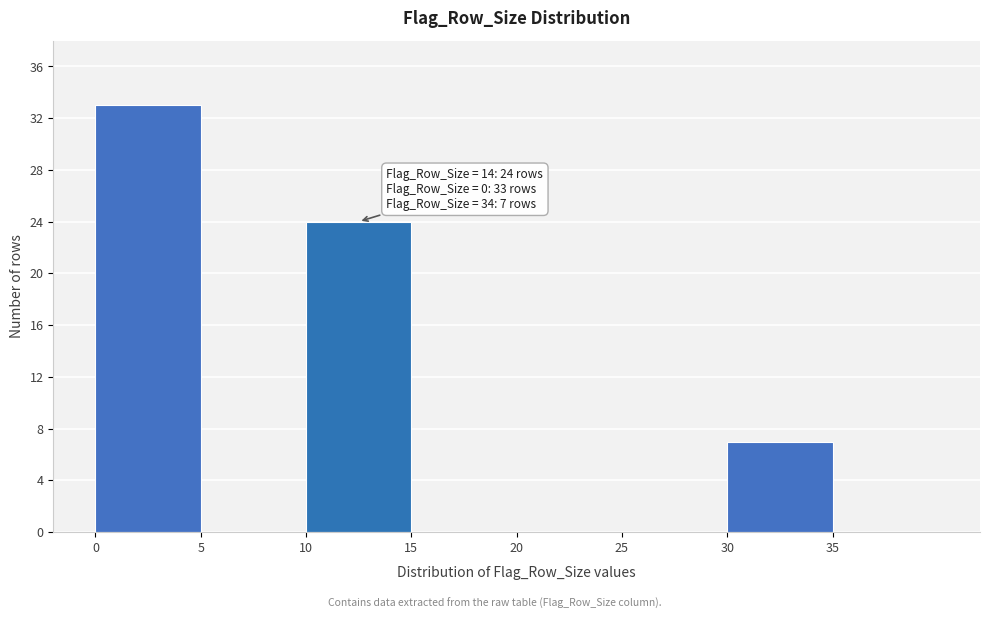

Which range on the x-axis has the tallest bar?

0 to 5